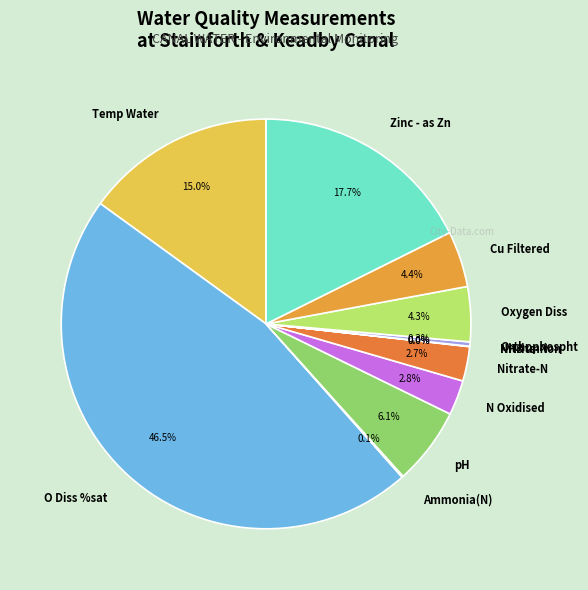

How much of the chart is everything except Cu Filtered?

95.6%